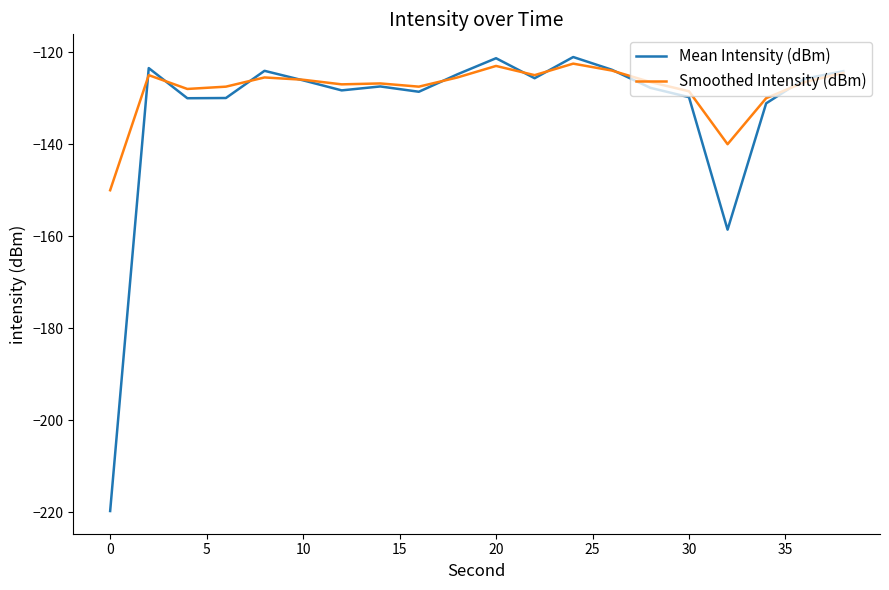

Rank the series by their maximum value, from lowest to highest.

Smoothed Intensity (dBm), Mean Intensity (dBm)